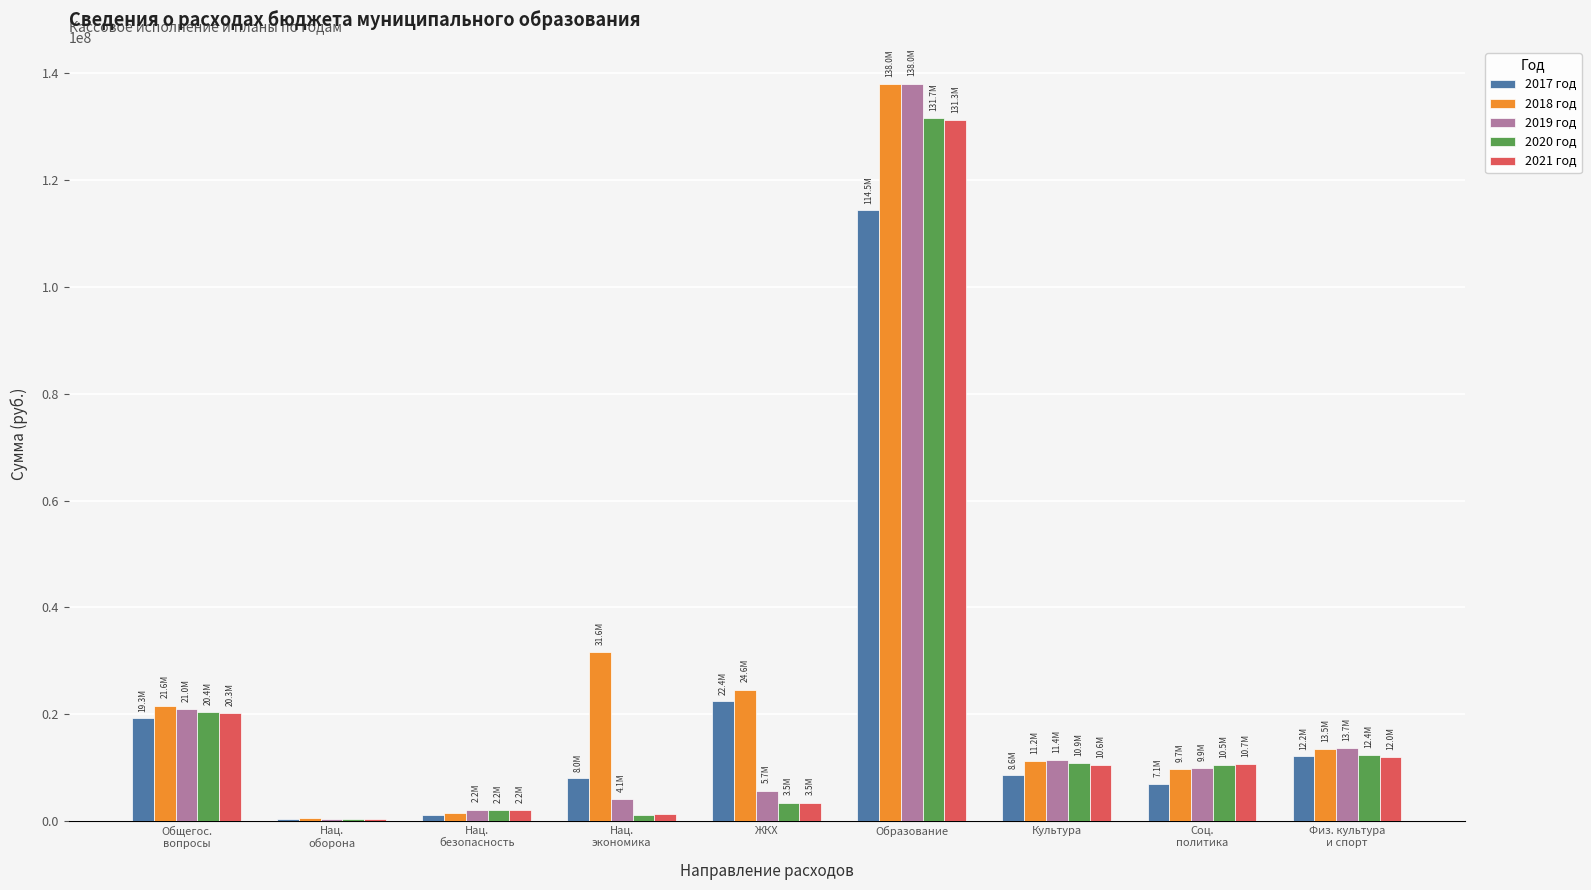

Between Нац.
экономика and ЖКХ, which series saw the biggest shift?

2017 год